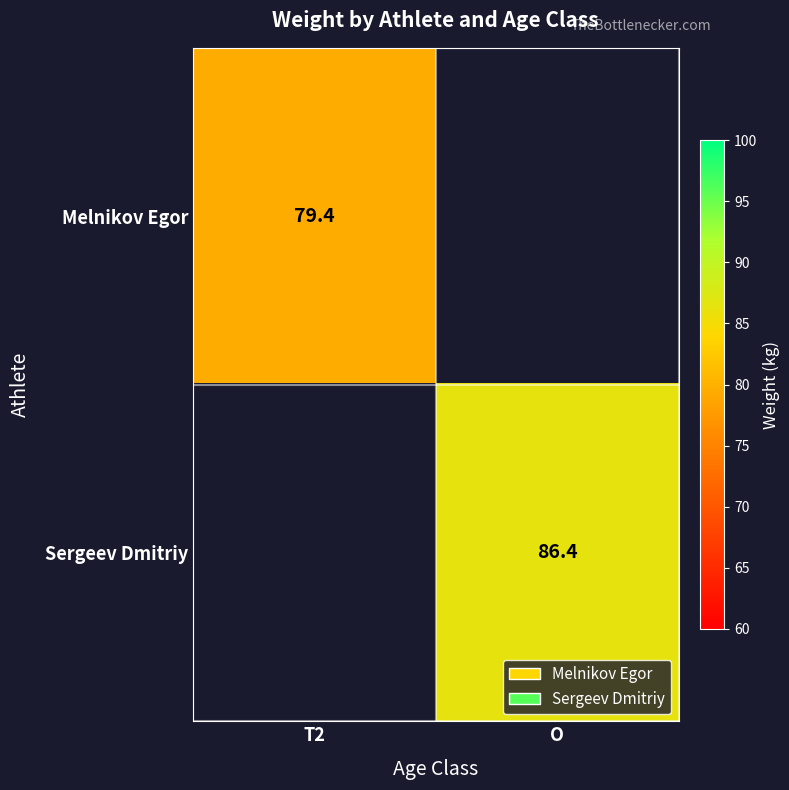

True or false: Melnikov Egor has a value of 40.3 at T2.

False